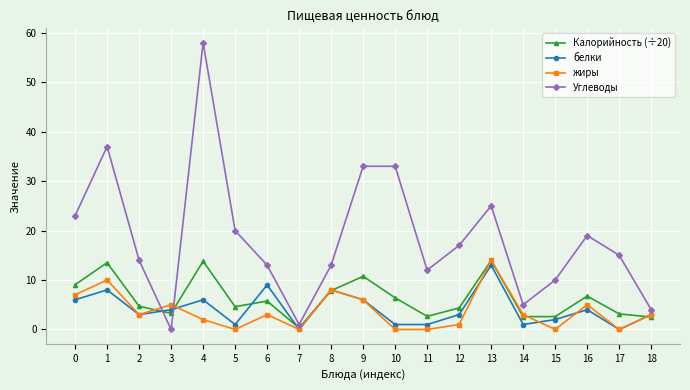

What is the average value of the Калорийность (÷20) series?

6.2